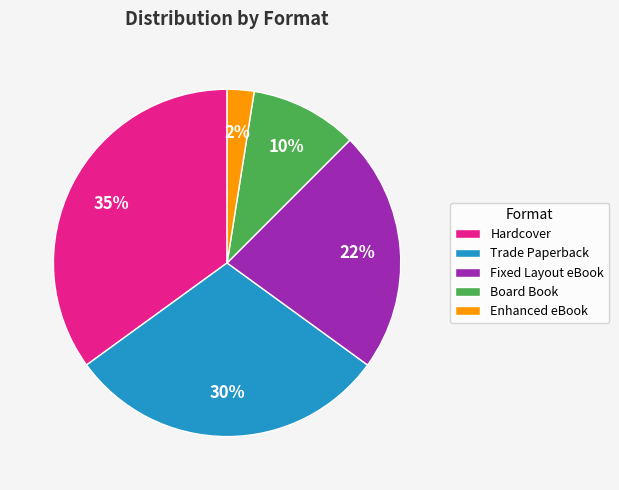

Combined, do Enhanced eBook and Hardcover account for over 50%?

No